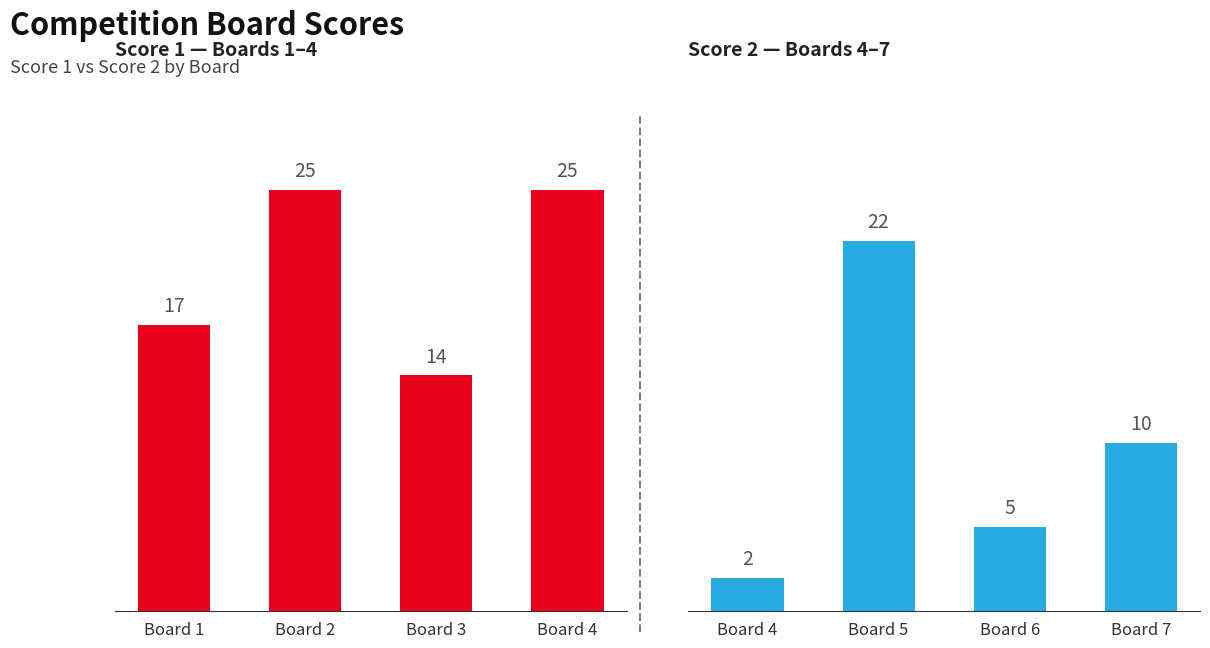

What is the sum of the Score 1 values at Board 2 and Board 3?

39